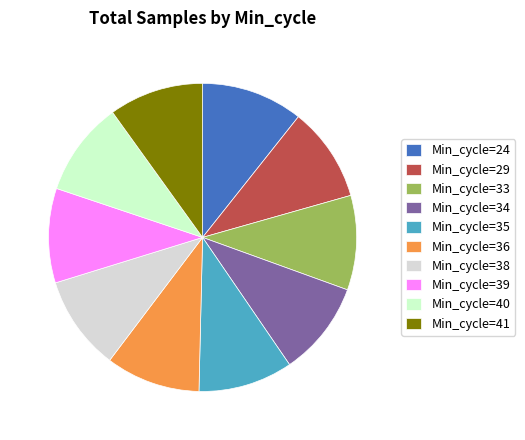

Which slice is the largest?

Min_cycle=24